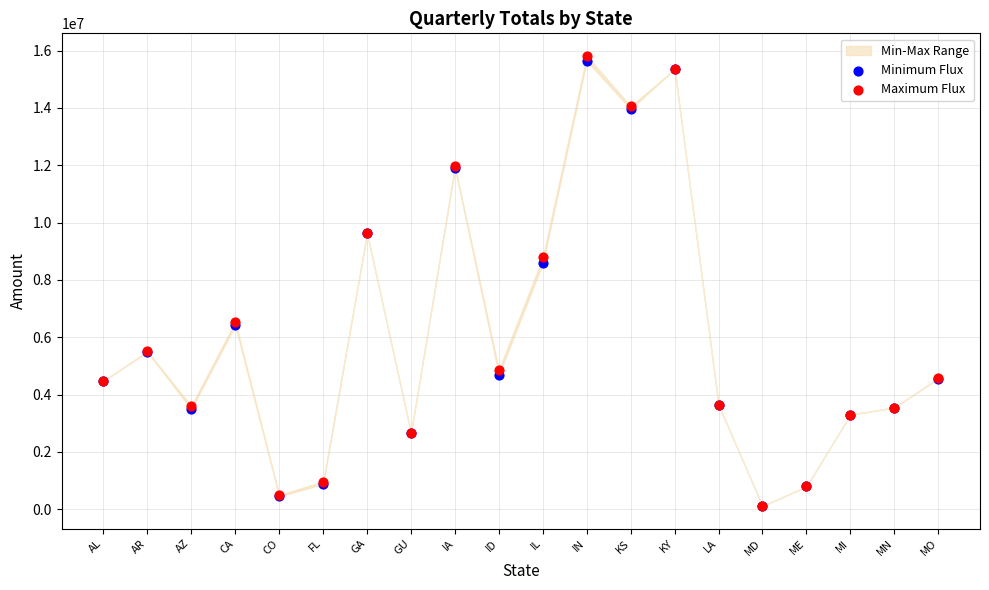

In the Minimum Flux series, what Y value is closest to 7874905?

8578617